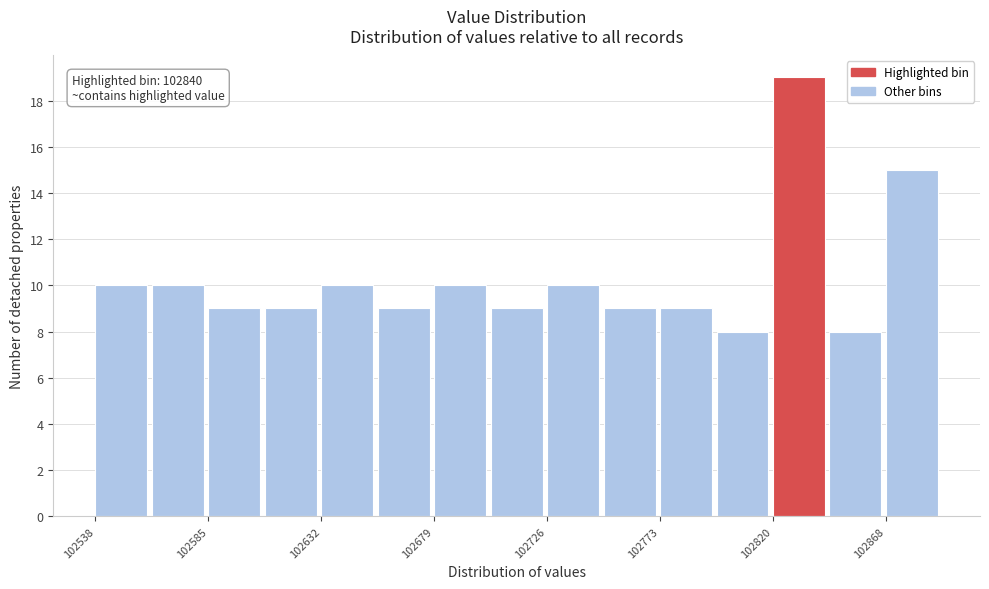

Which range on the x-axis has the tallest bar?

102820 to 102845